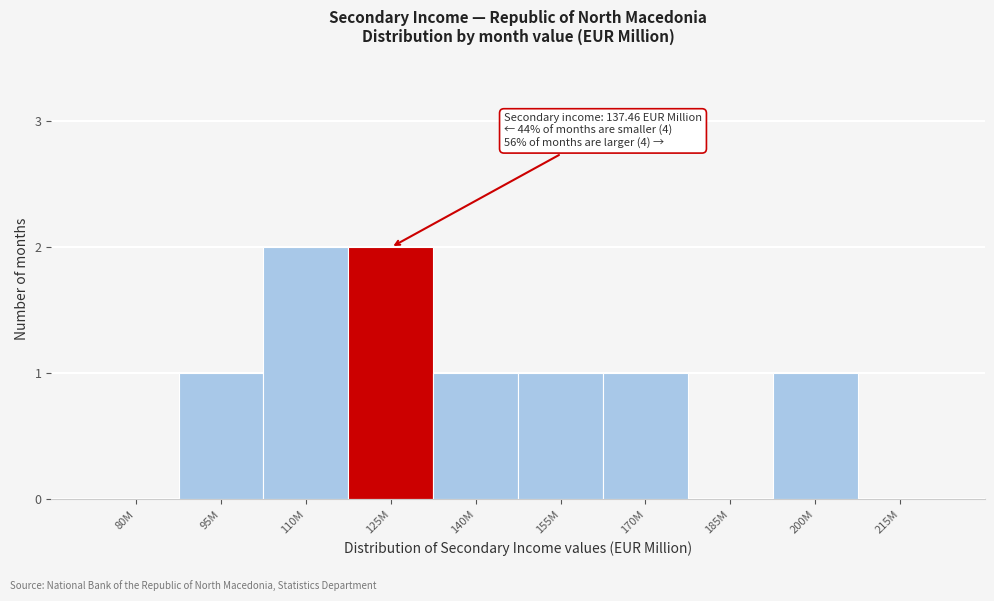

Reading left to right, list all the values displayed in this chart.

80M=0	95M=1	110M=2	125M=2	140M=1	155M=1	170M=1	185M=0	200M=1	215M=0